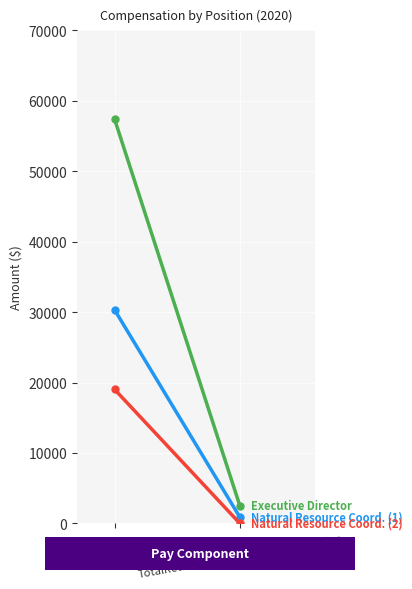

What is the sum of all Executive Director values?

59882